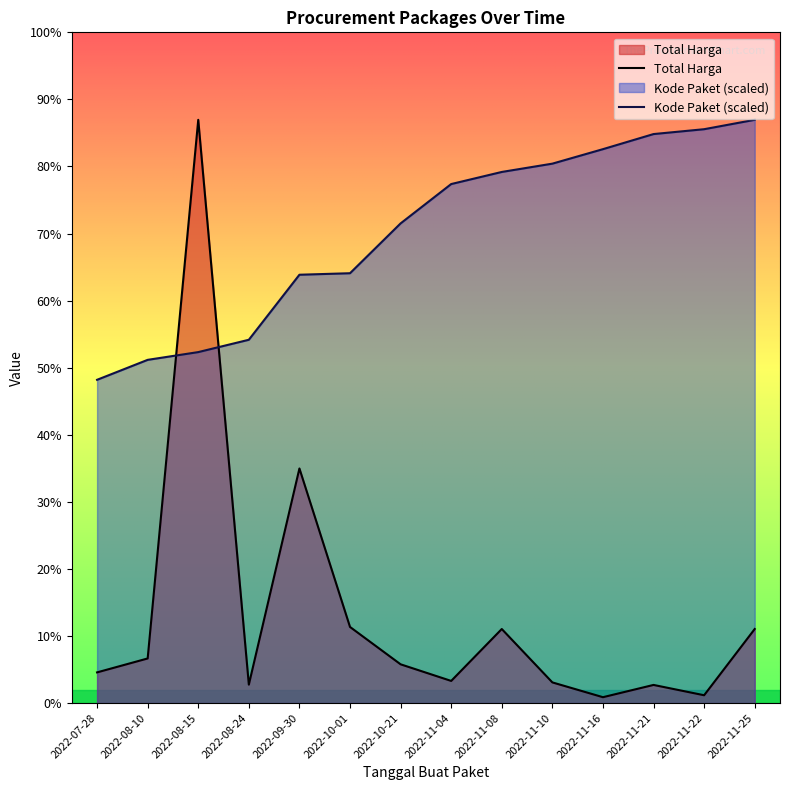

Reading left to right, extract all data points from this chart.

Total Harga: 2022-07-28=19950000.0	2022-08-10=29000000.0	2022-08-15=379075000.0	2022-08-24=12000000.0	2022-09-30=152477000.0	2022-10-01=49478000.0	2022-10-21=25200000.0	2022-11-04=14400000.0	2022-11-08=48140000.0	2022-11-10=13442000.0	2022-11-16=3825000.0	2022-11-21=11800000.0	2022-11-22=5093000.0	2022-11-25=48140000.0
Kode Paket: 2022-07-28=210104622.7	2022-08-10=223072896.8	2022-08-15=228113286.6	2022-08-24=236124148.9	2022-09-30=278395506.6	2022-10-01=279371369.5	2022-10-21=311754923.8	2022-11-04=337331493.9	2022-11-08=345192960.9	2022-11-10=350588970.6	2022-11-16=360009935.7	2022-11-21=369818596.3	2022-11-22=372977861.1	2022-11-25=379075000.0